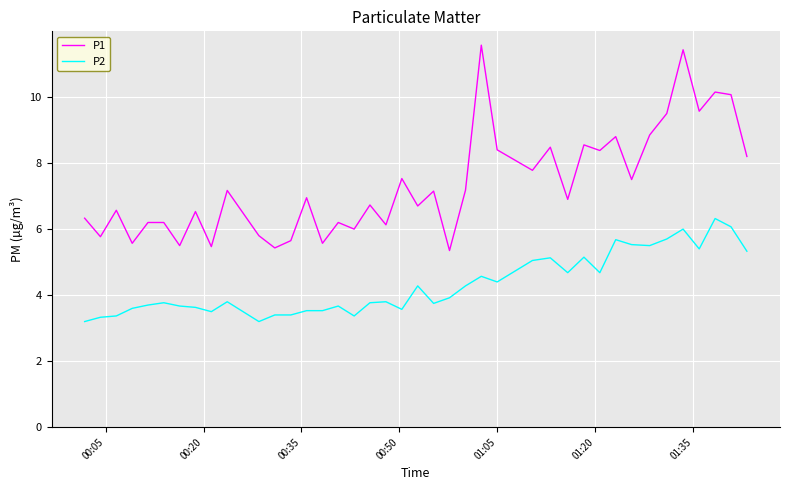

What is the average value of the P2 series?

4.3